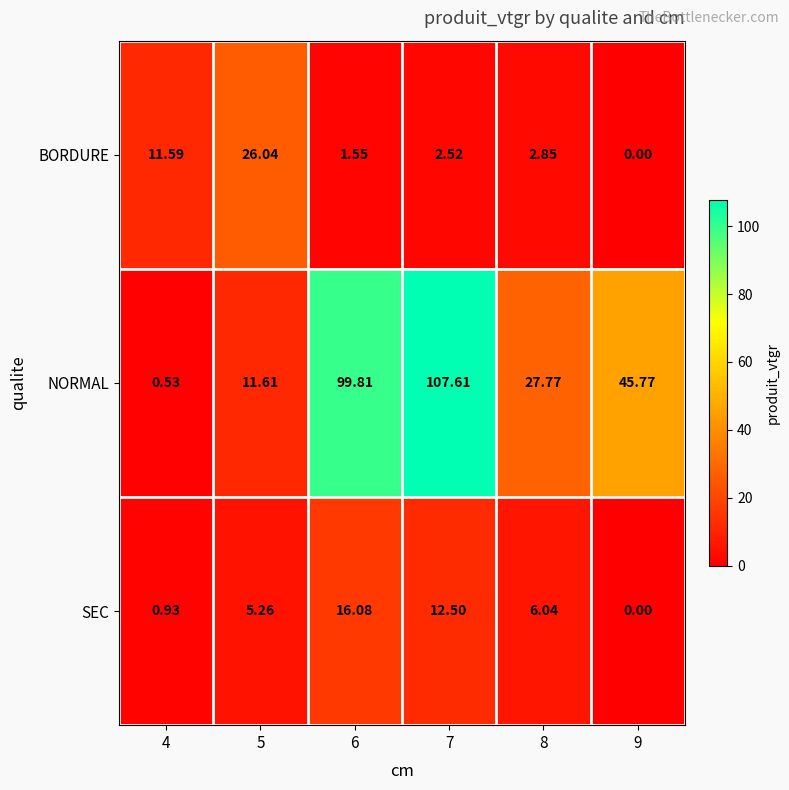

Rank the series by their maximum value, from highest to lowest.

NORMAL, BORDURE, SEC